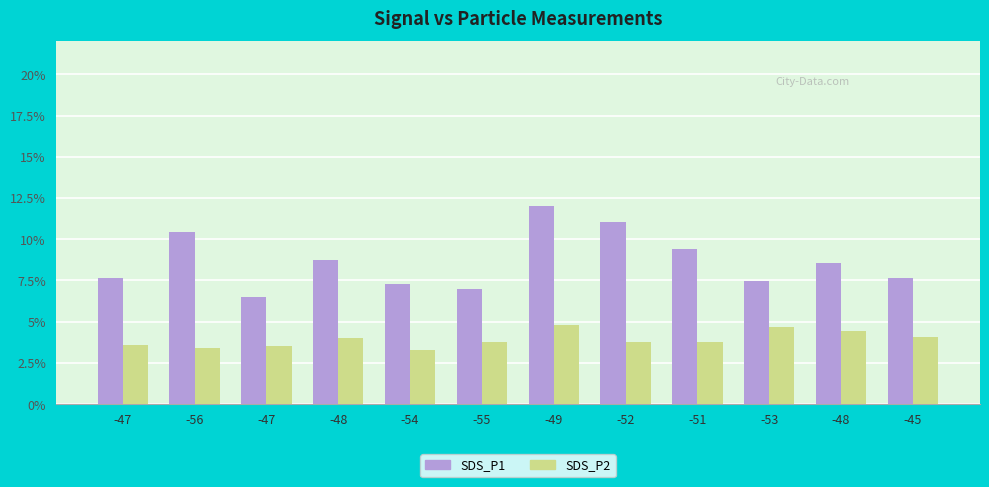

What are all the series names shown in the legend?

SDS_P1, SDS_P2